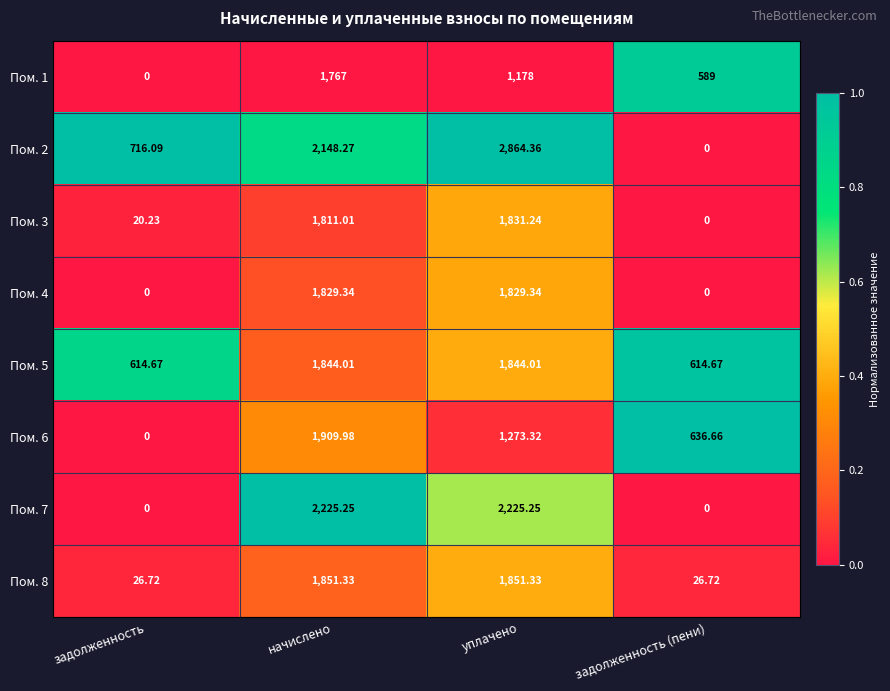

Which series has the largest total across all categories?

Пом. 2